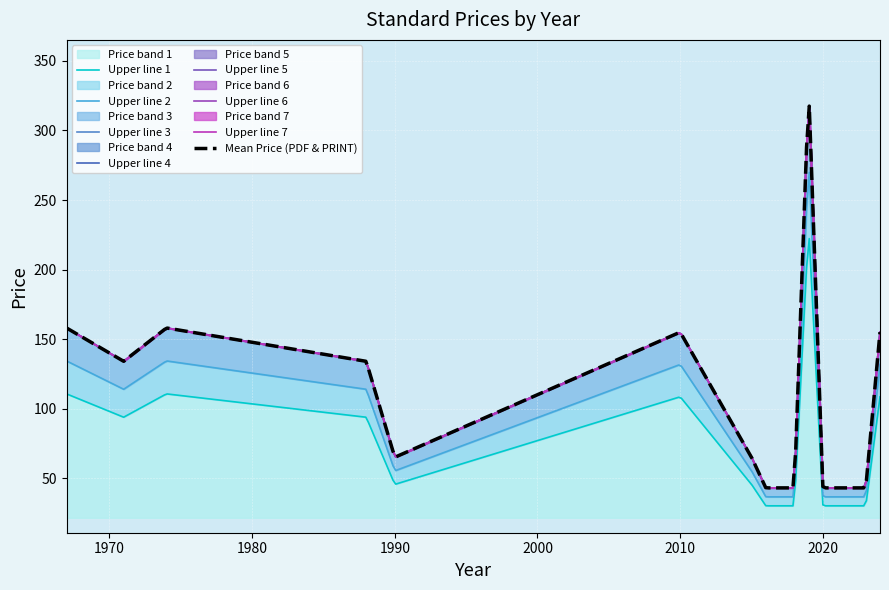

What is the maximum value for Price band 1?

222.3